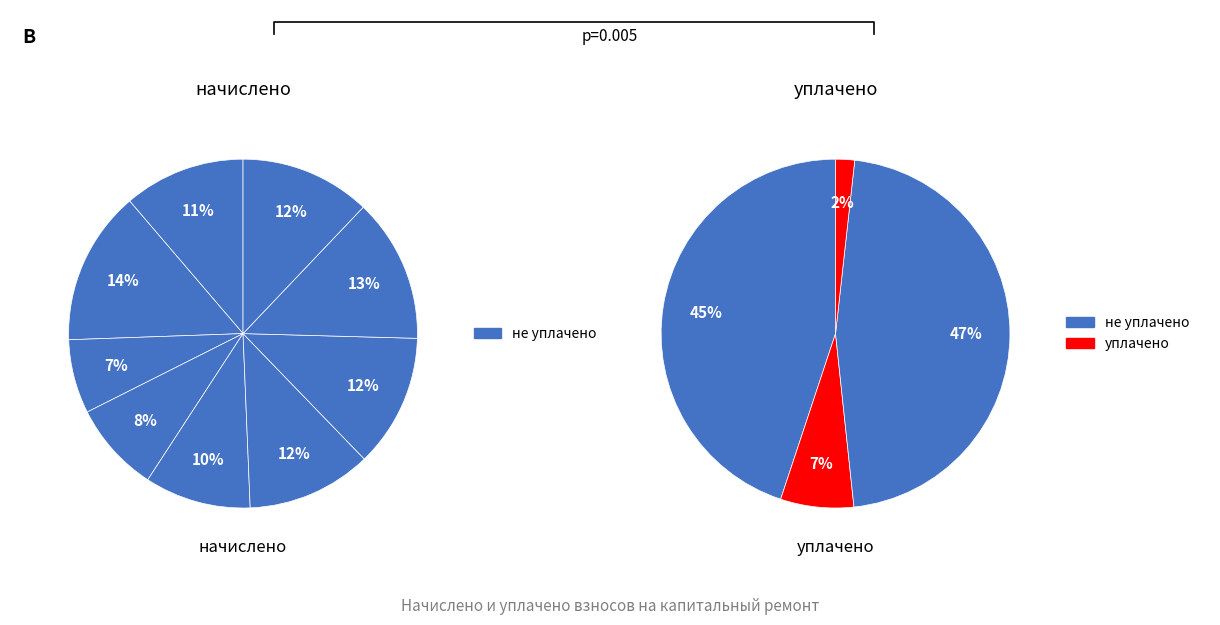

Between 6 and 9, which is larger?

9